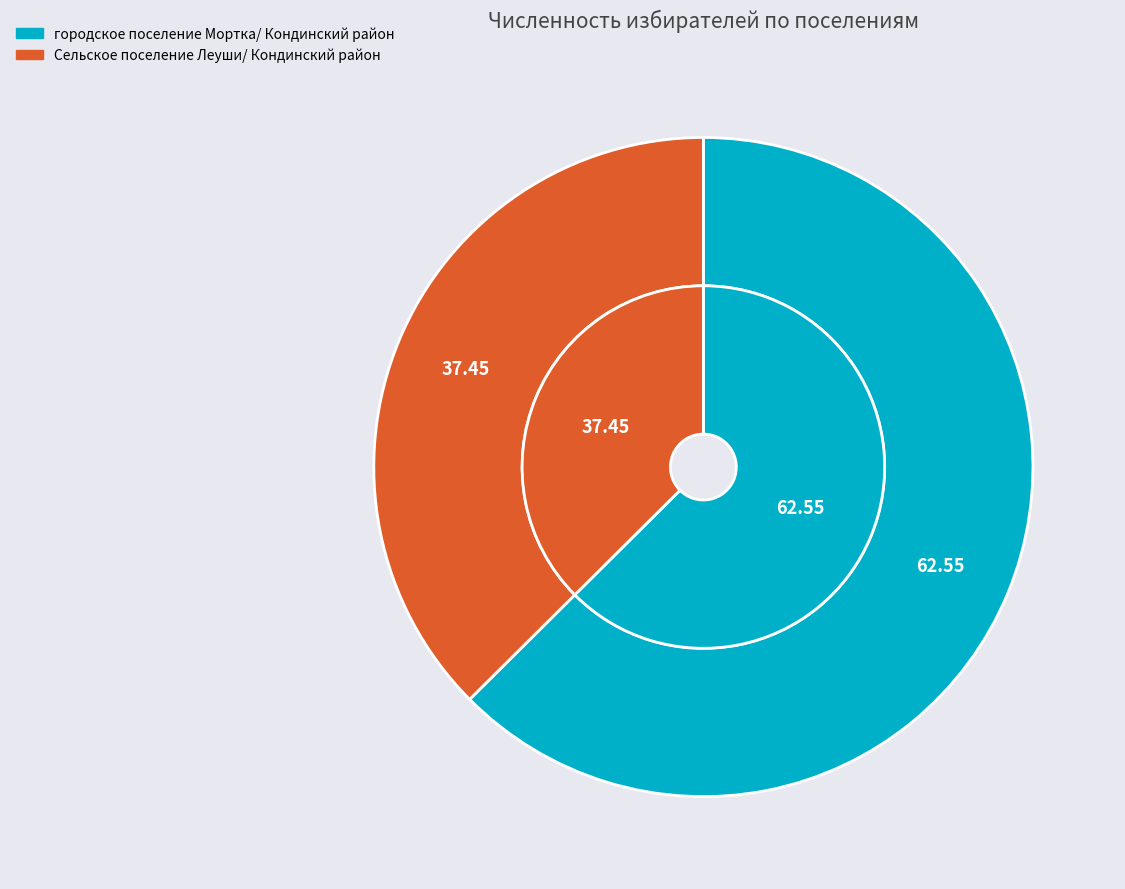

True or false: Сельское поселение Леуши/ Кондинский район accounts for 24% of the total.

False